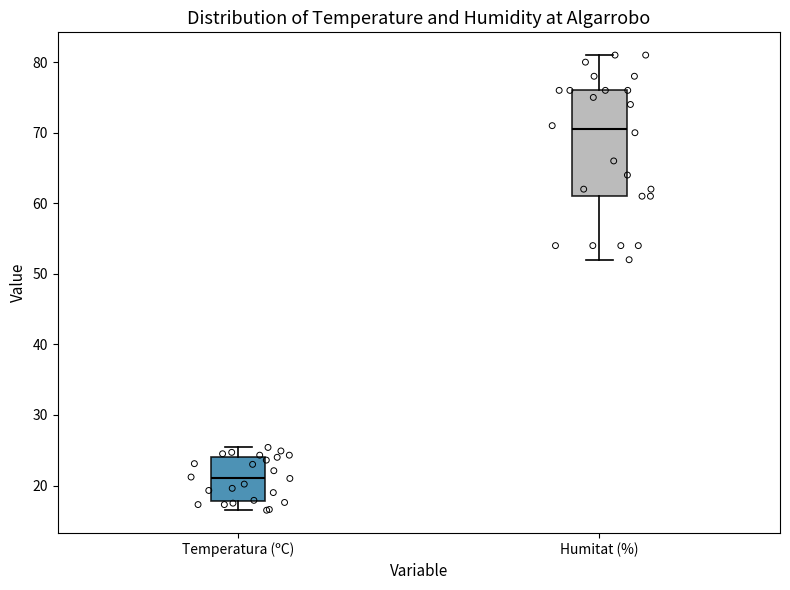

Which box is the tallest, from its lower edge to its upper edge?

Humitat (%)